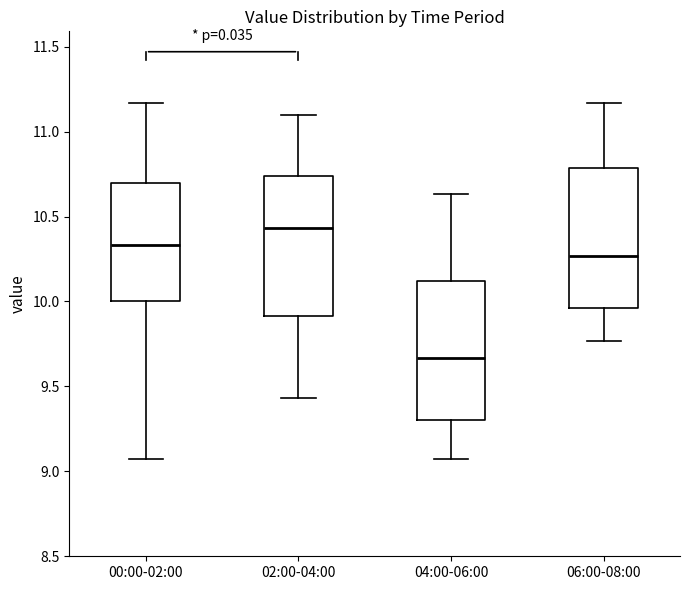

Reading left to right, read every box against the y-axis: the position of its median line, the range the box covers, and the ends of its whiskers. The values are not printed on the chart, so give them approximately, as read against the axis.

00:00-02:00: median 10.35, box 10.00 to 10.70, whiskers 9.05 to 11.15
02:00-04:00: median 10.45, box 9.90 to 10.75, whiskers 9.45 to 11.10
04:00-06:00: median 9.65, box 9.30 to 10.10, whiskers 9.05 to 10.65
06:00-08:00: median 10.25, box 9.95 to 10.80, whiskers 9.75 to 11.15